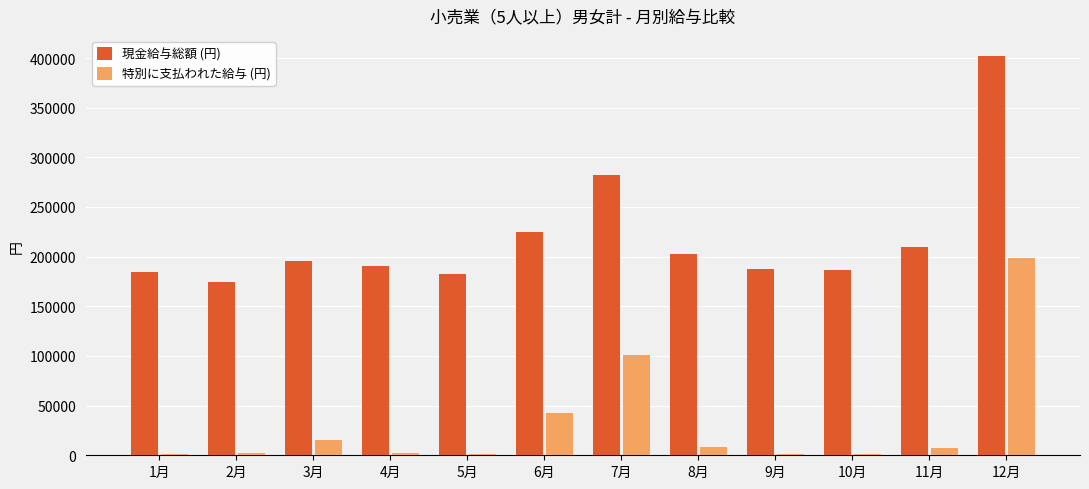

How many groups of bars are there?

12